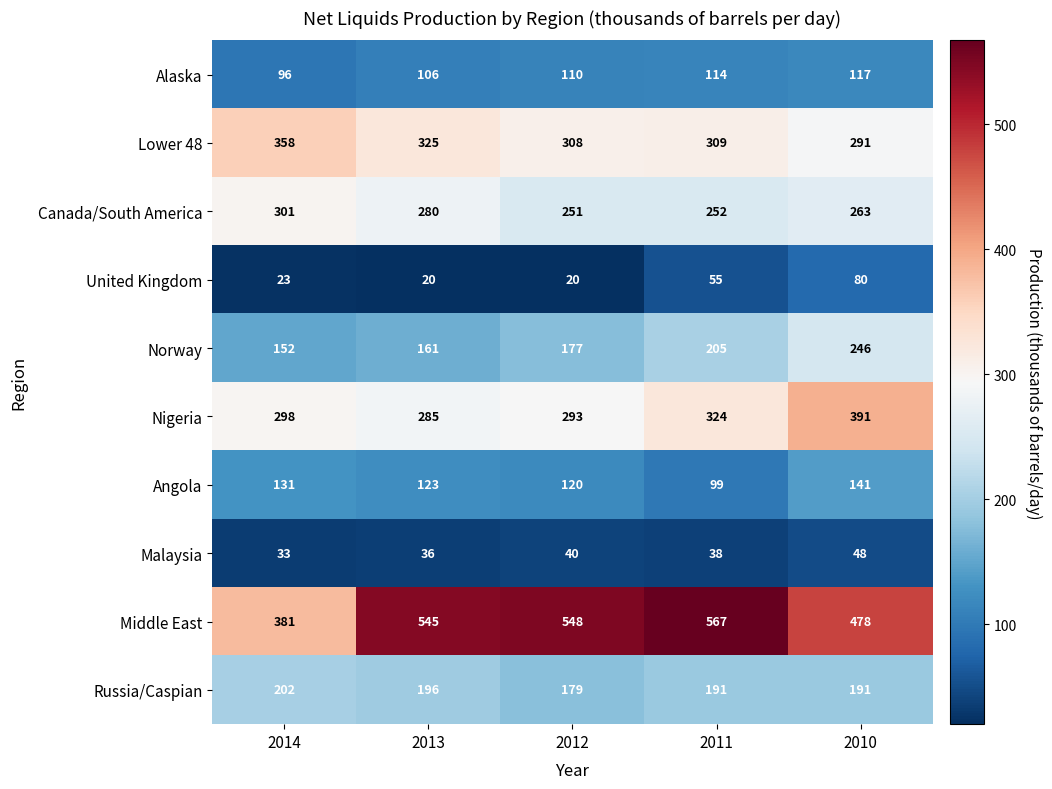

The United Kingdom series shows 53 at 2010. True or false?

False